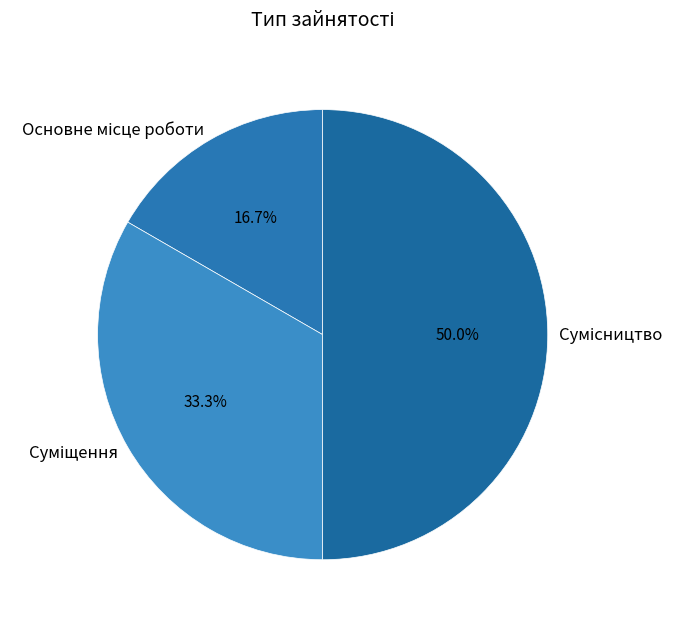

What percentage is the Основне місце роботи slice, to the nearest percent?

17%